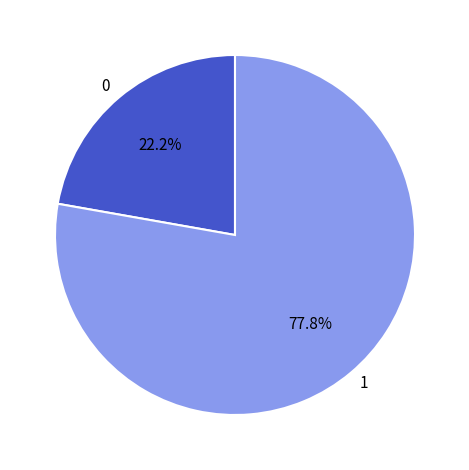

Which slice represents more than half of the pie?

1